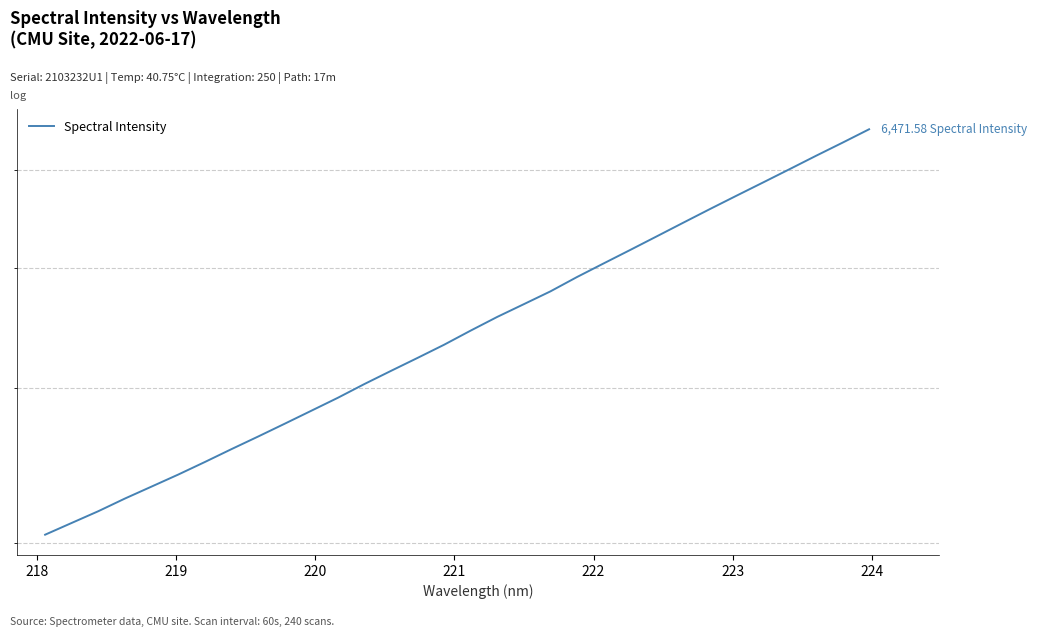

What is the value of the 30th point from the left?

6160.4